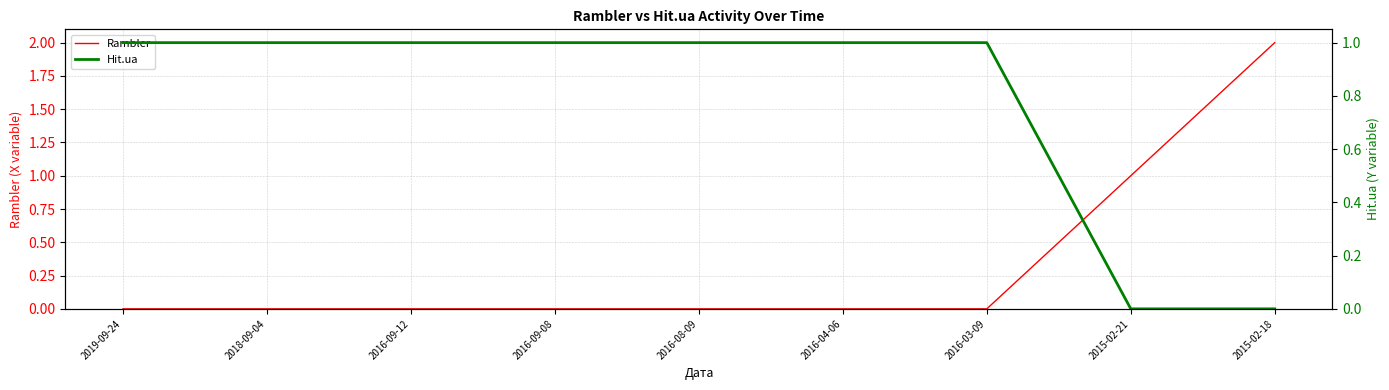

Is this an area chart (filled region under the line)?

No